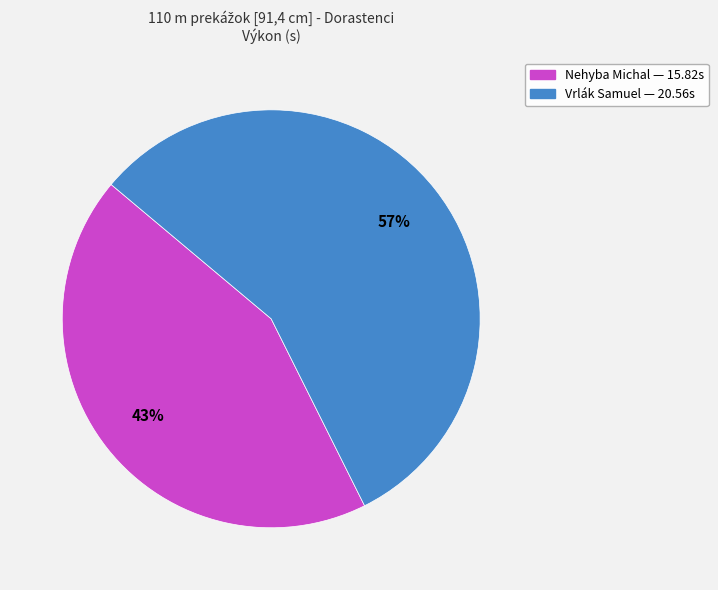

Combined, do Vrlák Samuel and Nehyba Michal account for over 50%?

Yes